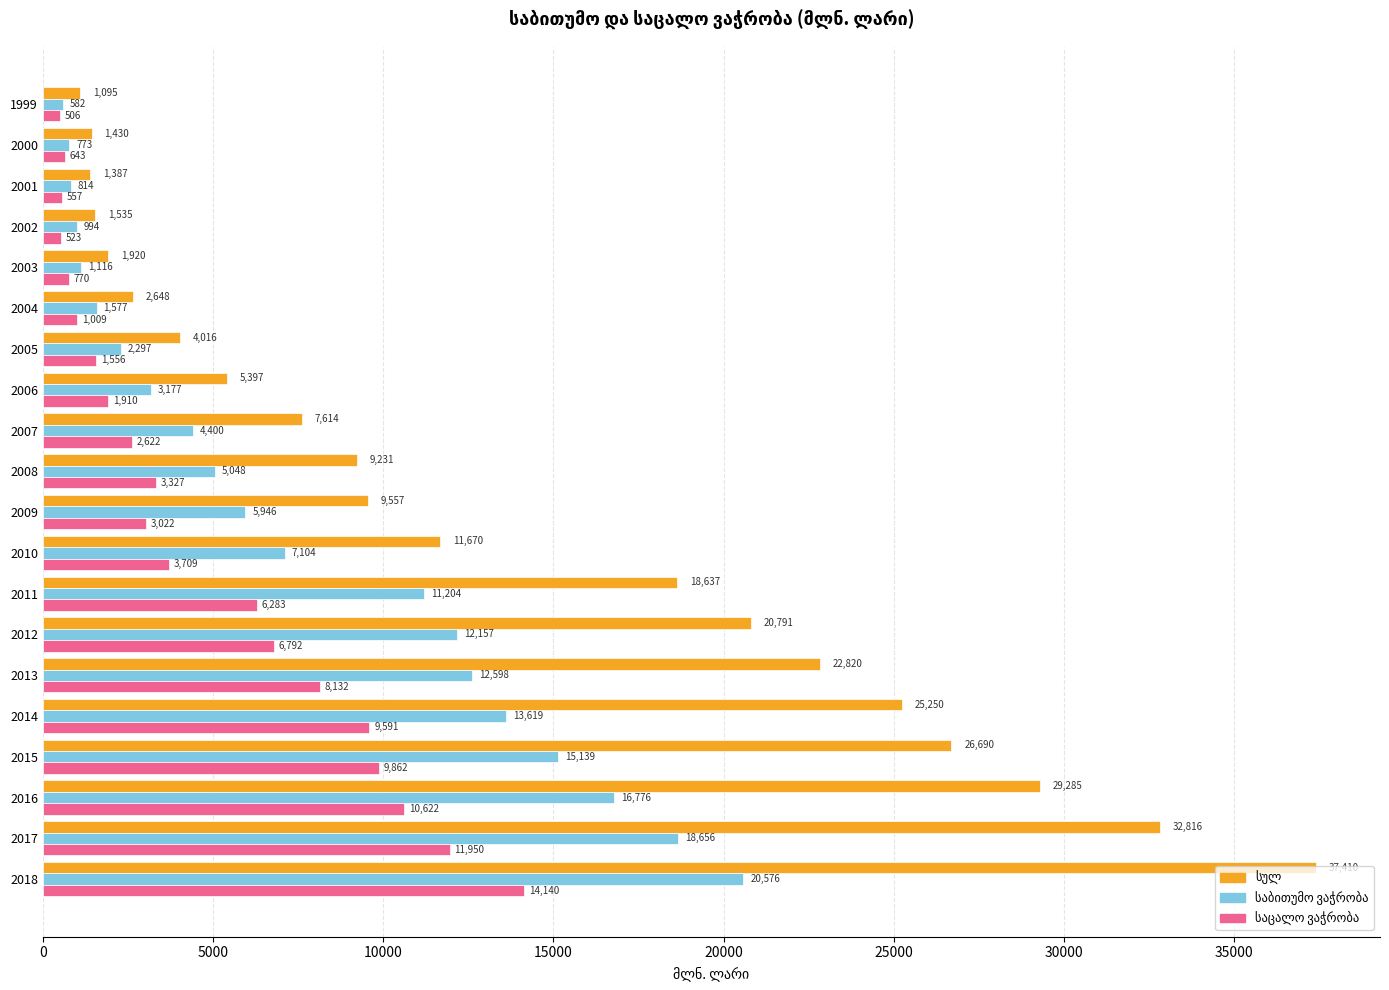

At which category is the sum across all series the highest?

2018